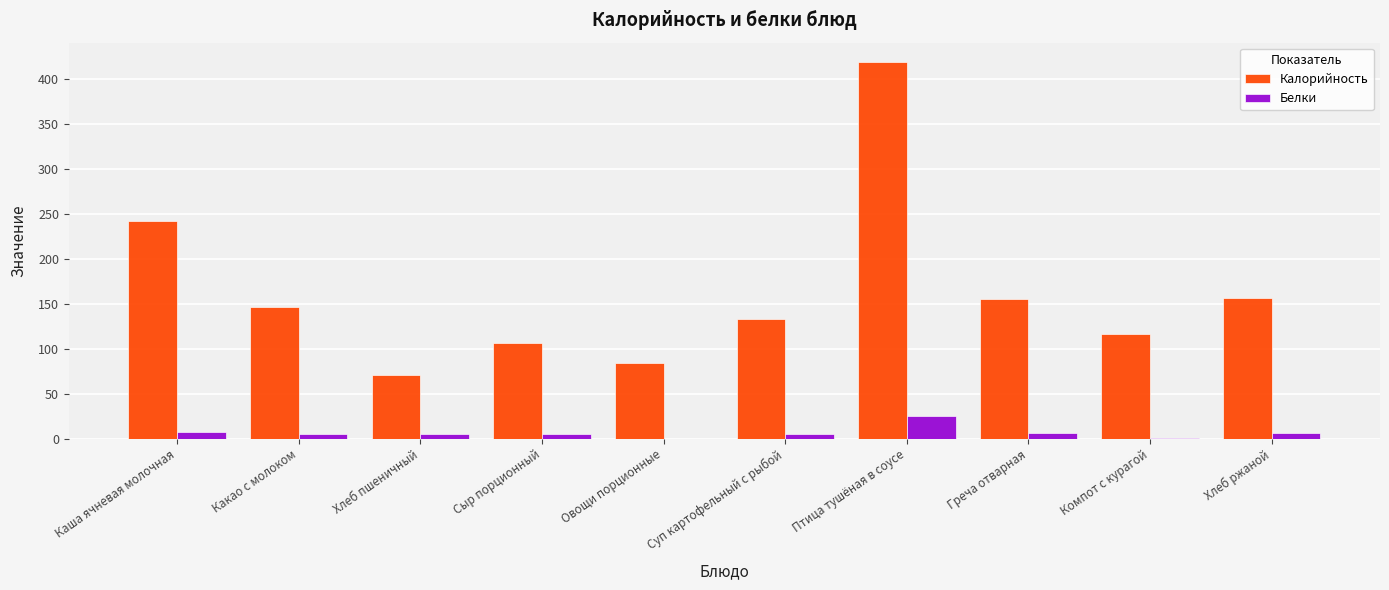

How many series are shown in this chart?

2